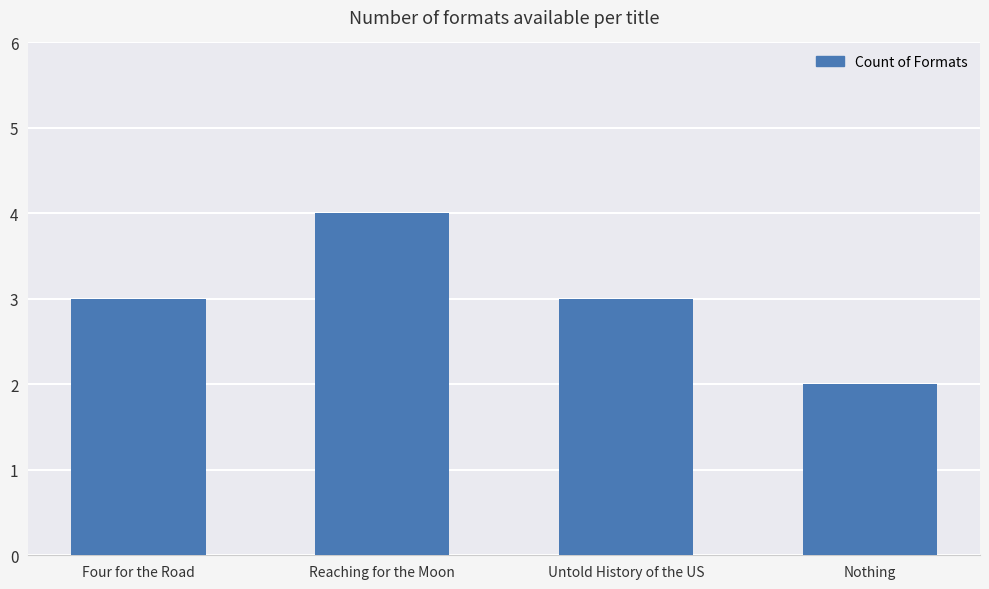

What position from the right is Four for the Road?

4